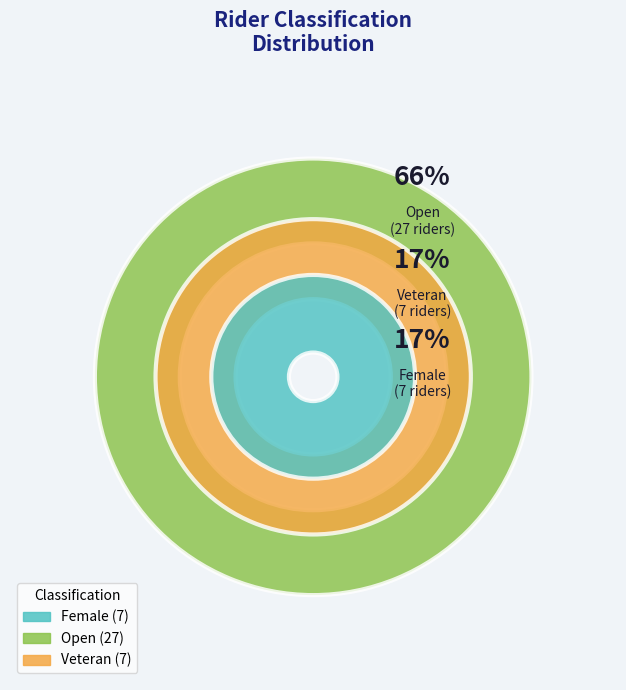

How many slices are in this pie chart?

3